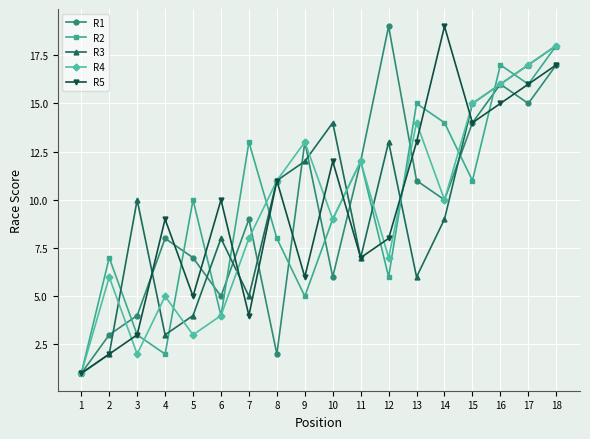

Does the chart display data point markers on the line(s)?

Yes